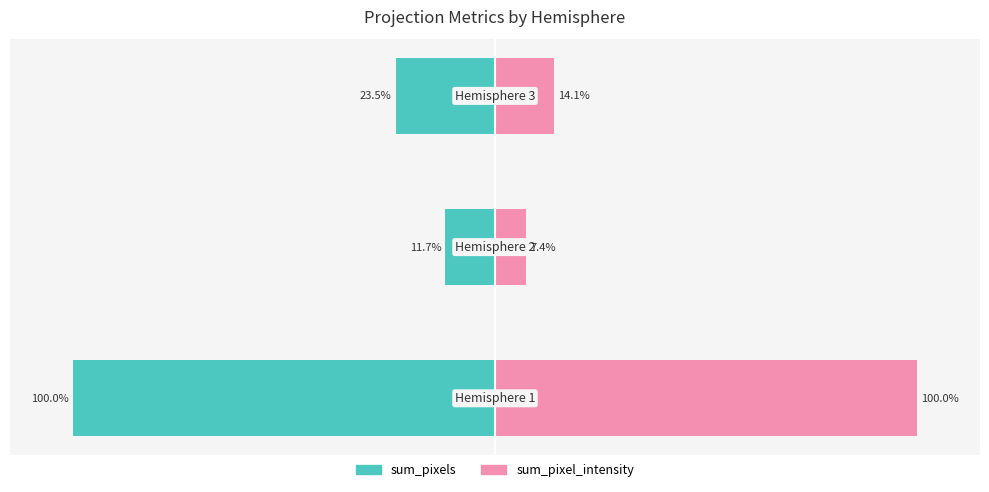

True or false: sum_pixels has a value of -23.5 at 2.

True